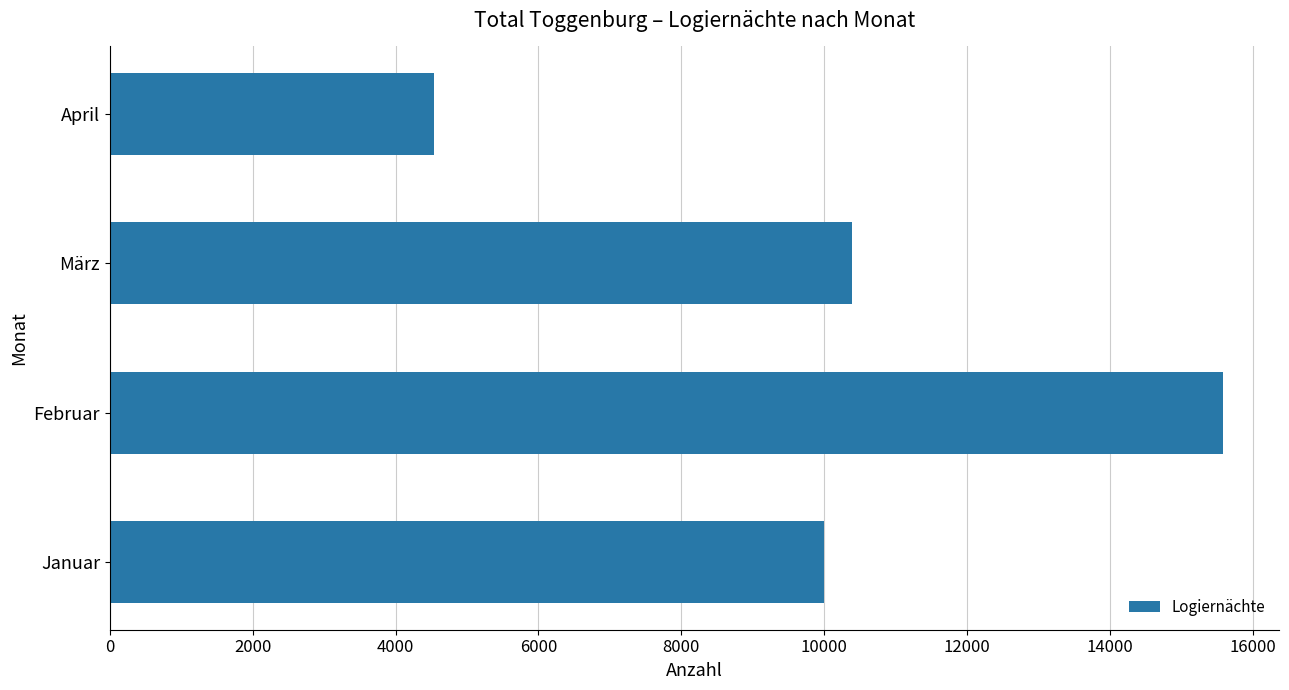

What is the sum of all values?

40507